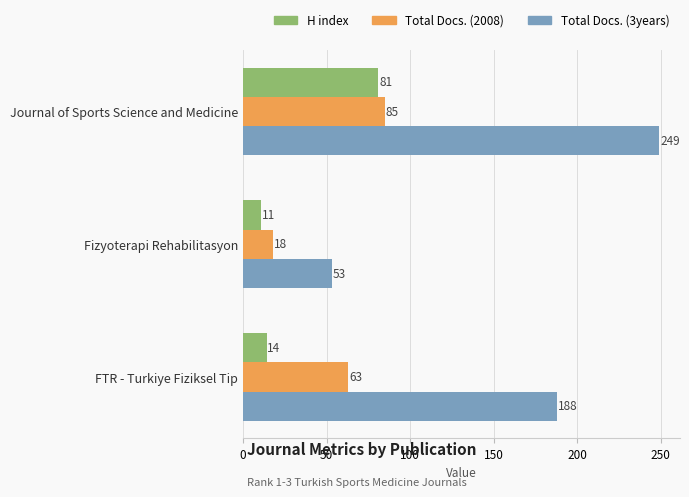

What are all the series names shown in the legend?

H index, Total Docs. (2008), Total Docs. (3years)